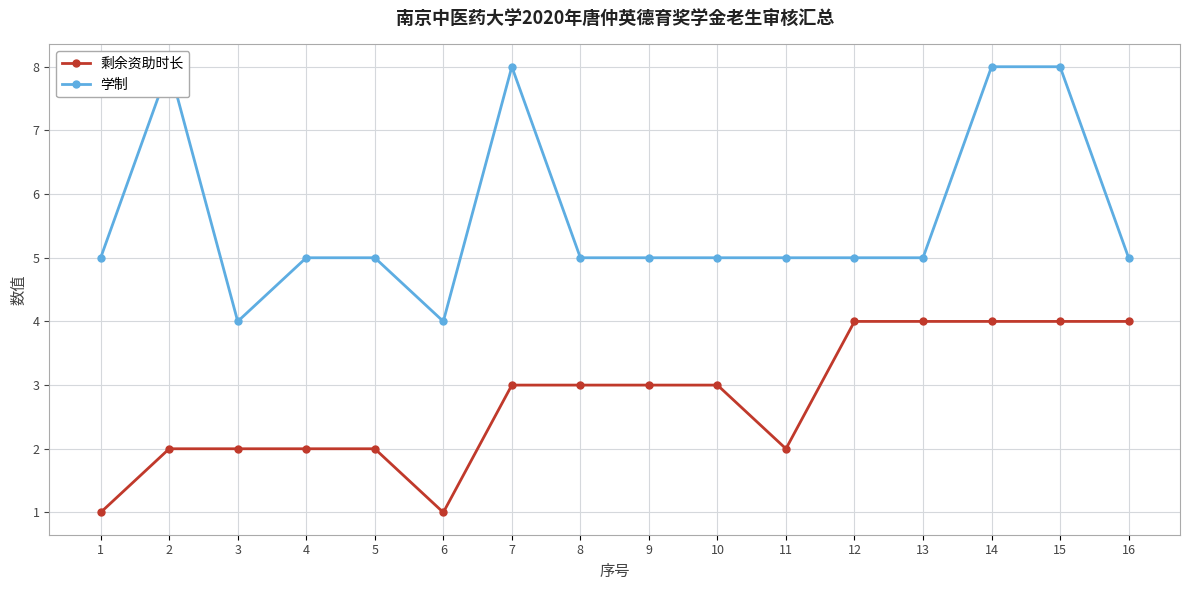

What is the smallest value displayed?

1